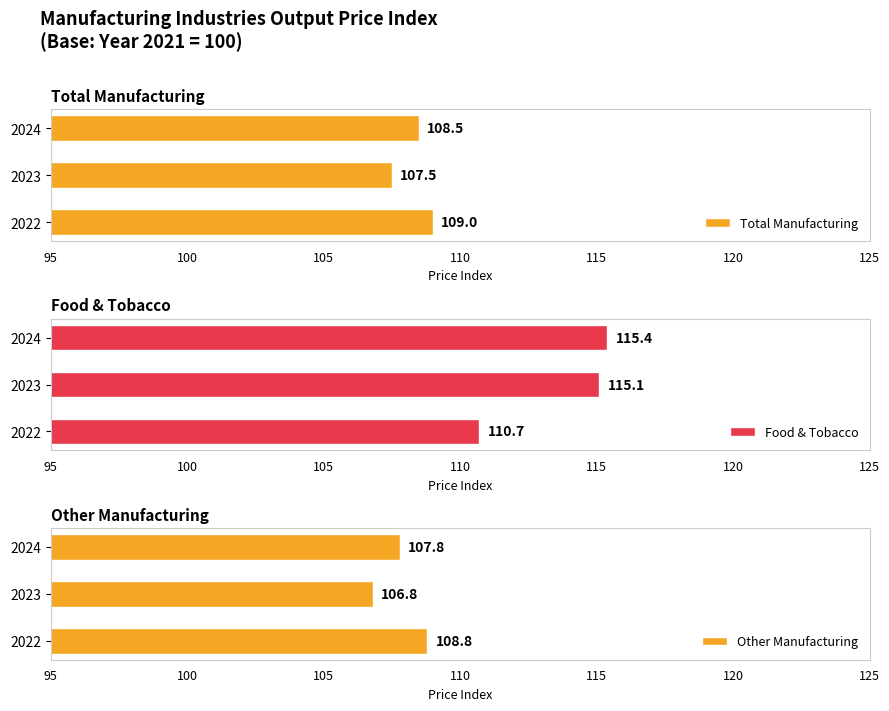

What are all the series names shown in the legend?

Total Manufacturing, Food & Tobacco, Other Manufacturing